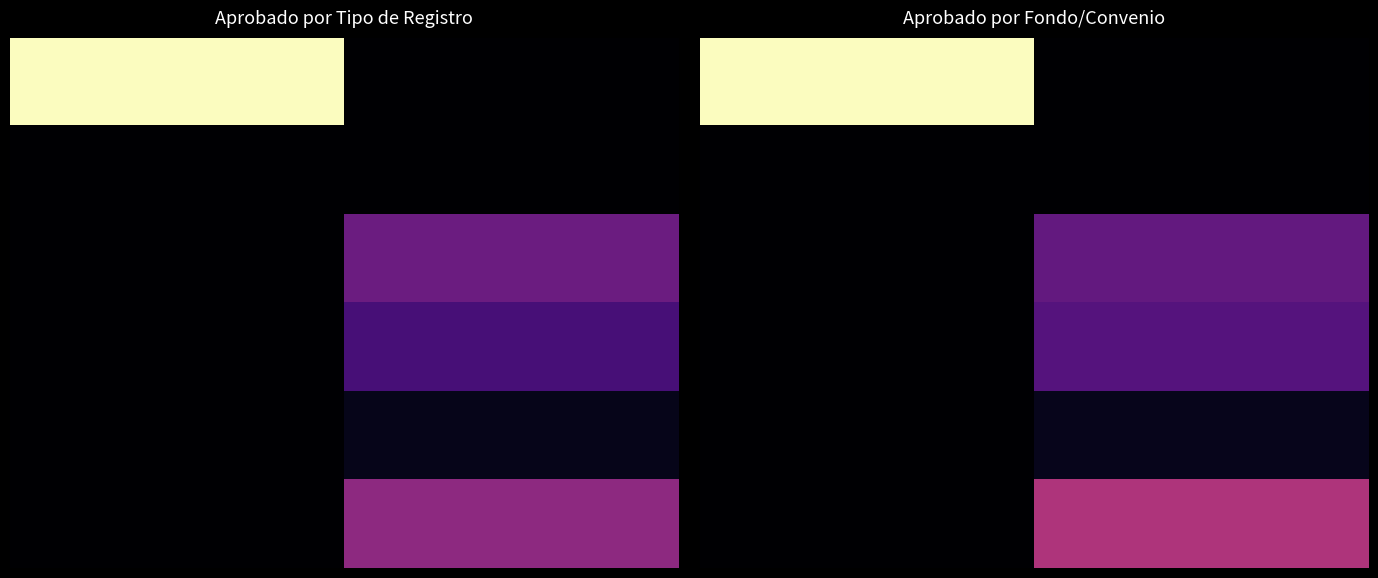

At how many categories does at least one series exceed 42687204?

12